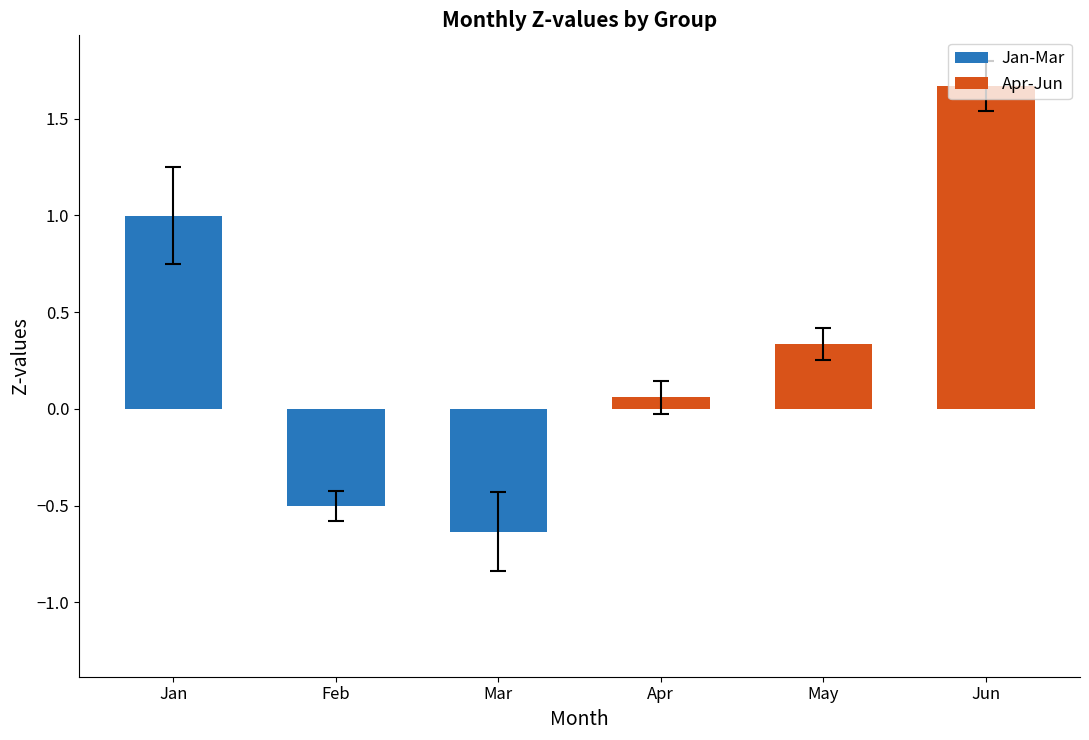

At pct45, list the series in order from smallest to largest.

Mar, Feb, Apr, May, Jan, Jun